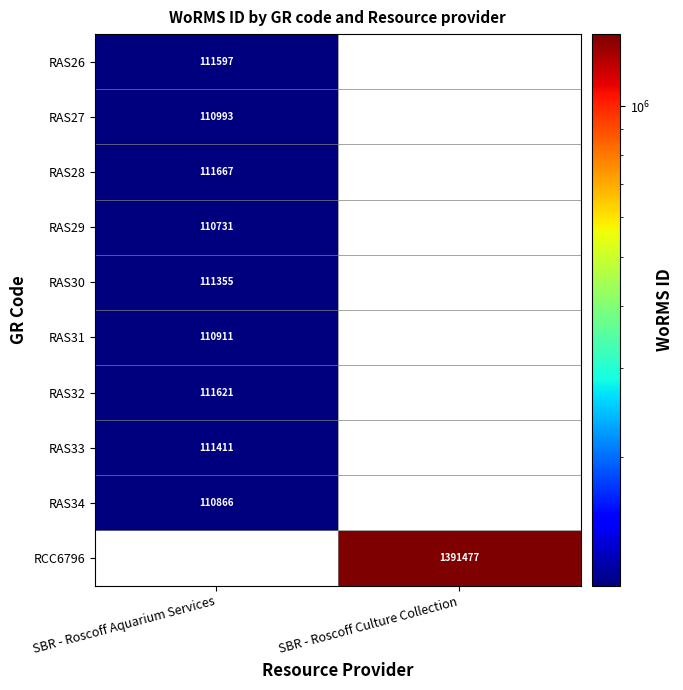

True or false: RAS29 has a value of 110731 at SBR - Roscoff Aquarium Services.

True